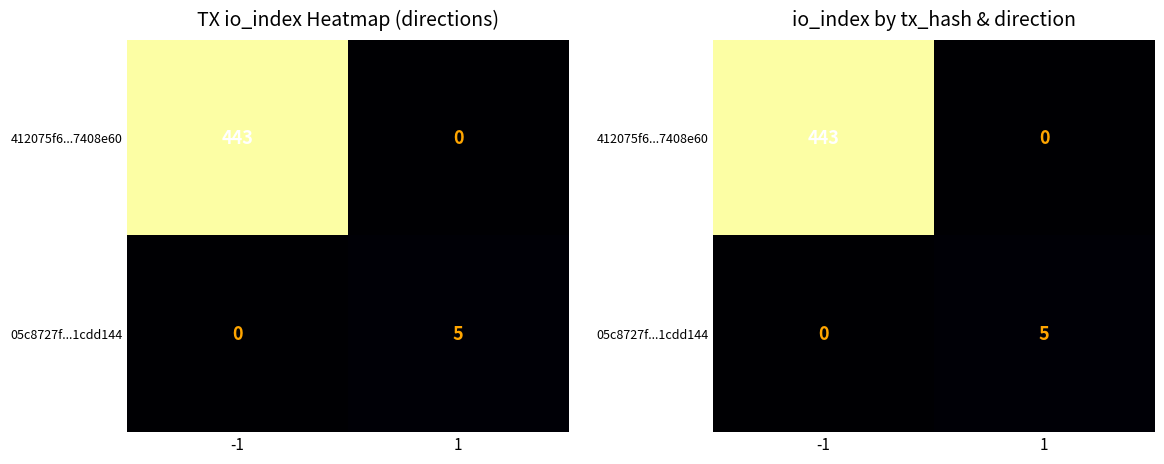

Count the 412075f6...7408e60 values in the range 0 to 443.

2